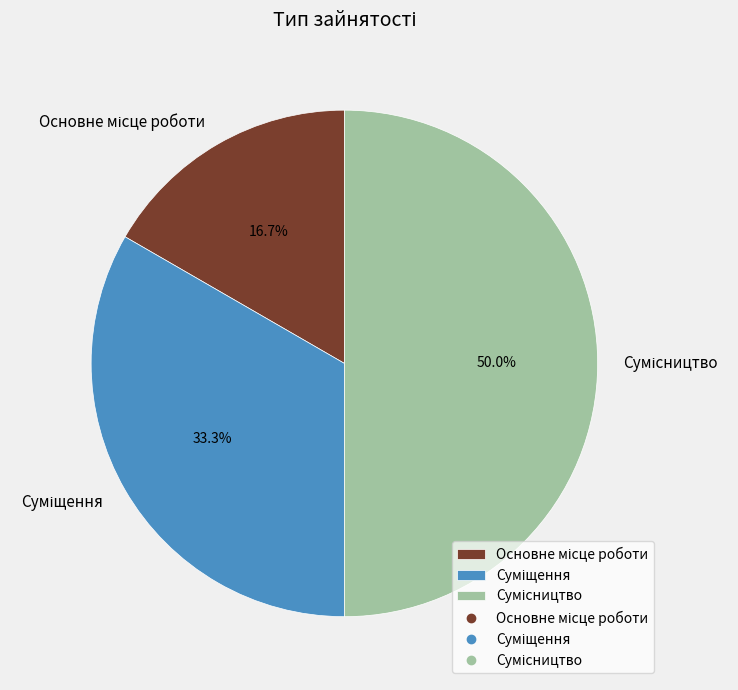

What is the change in value from Основне місце роботи to Суміщення?

+1